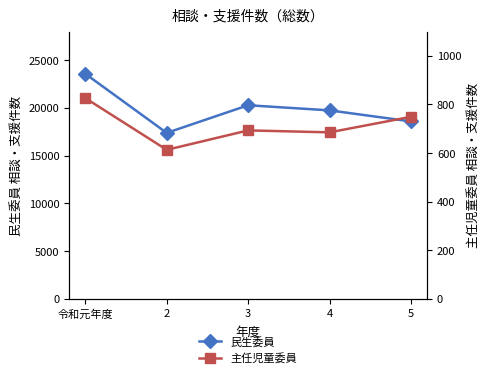

What is the sum of all 民生委員 values?

99547